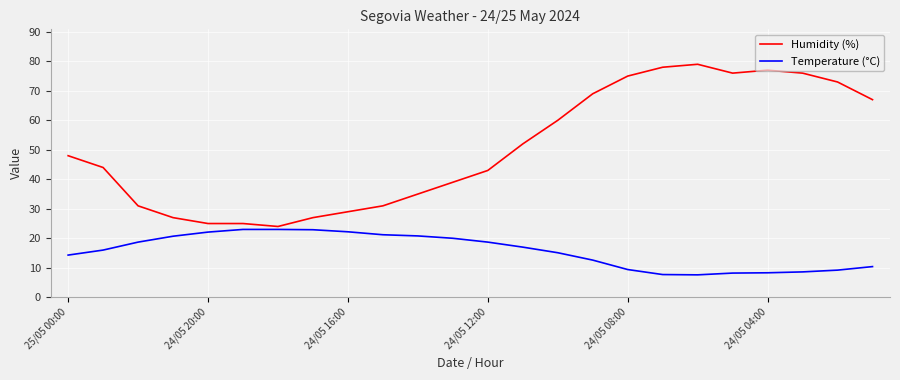

Which series has the largest range (max minus min)?

Humidity (%)